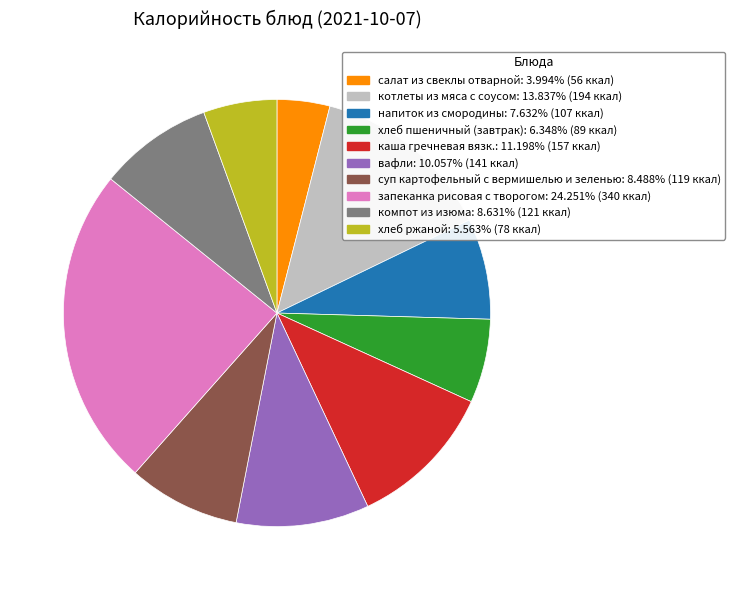

What is the smallest slice in the pie chart?

салат из свеклы отварной